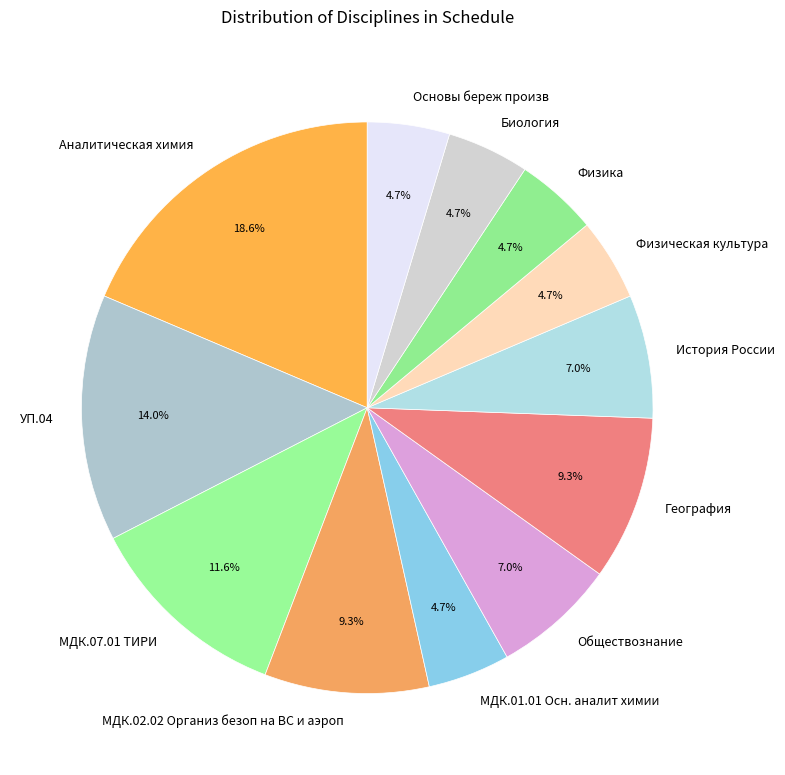

How much of the chart is everything except Биология?

95.3%